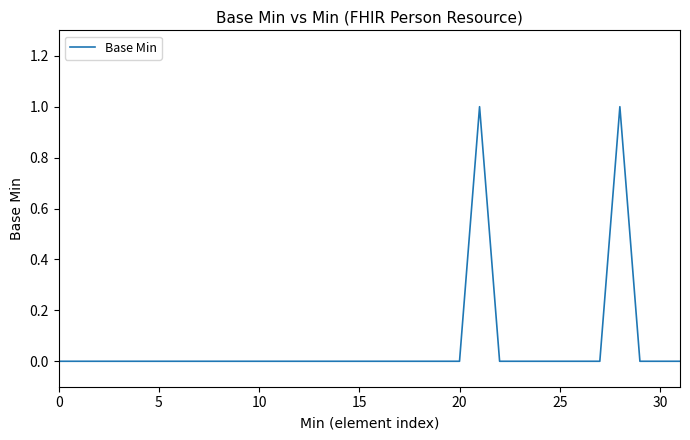

What is the label of the 8th point from the right?

24